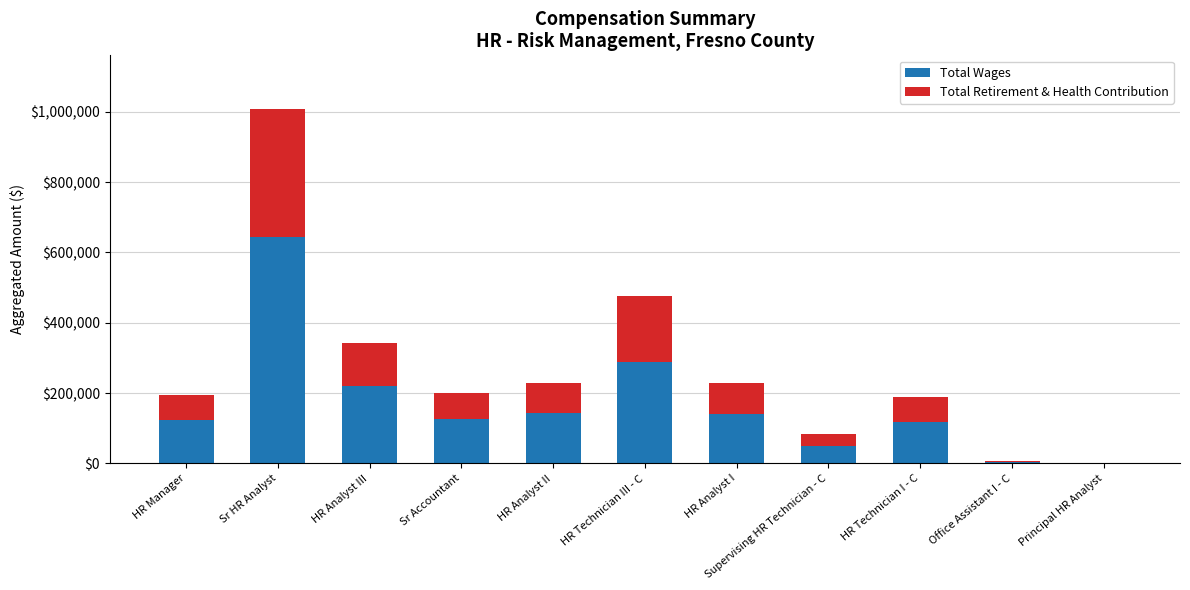

True or false: Total Wages has a value of 288180 at HR Technician III - C.

True